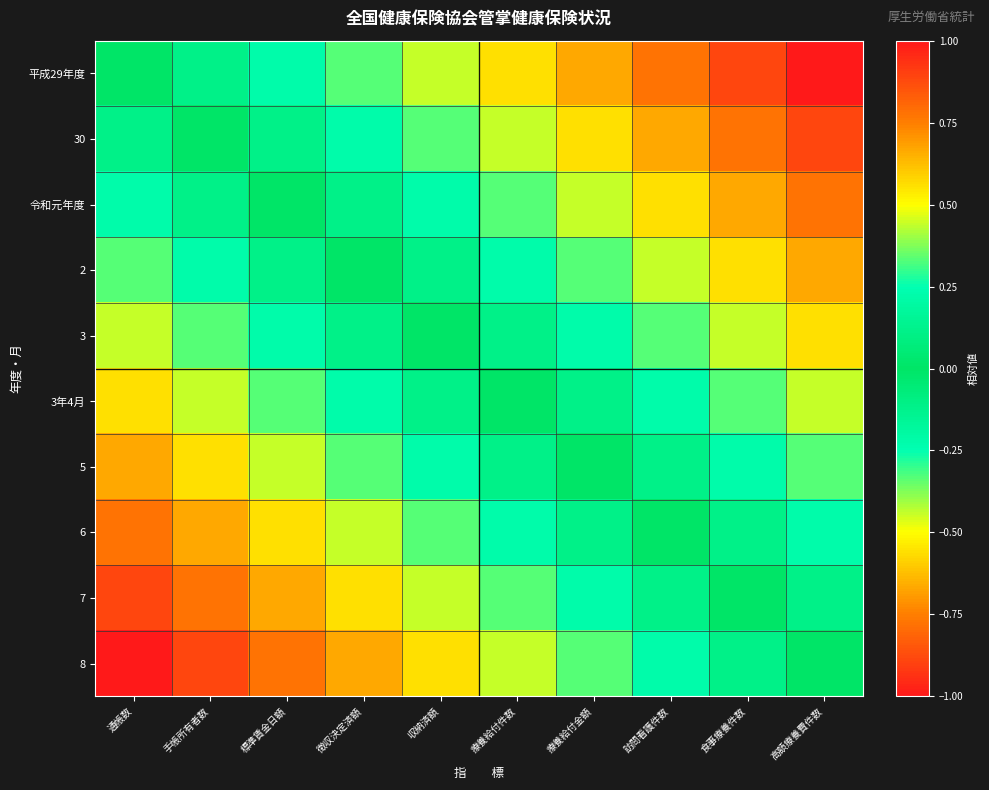

Reading left to right, what are all the values shown in this chart?

平成29年度: 通帳数=0.0	手帳所有者数=0.1	標準賃金日額=0.2	徴収決定済額=0.3	収納済額=0.4	療養給付件数=0.6	療養給付金額=0.7	訪問看護件数=0.8	食事療養件数=0.9	高額療養費件数=1.0
30: 通帳数=-0.1	手帳所有者数=0.0	標準賃金日額=0.1	徴収決定済額=0.2	収納済額=0.3	療養給付件数=0.4	療養給付金額=0.6	訪問看護件数=0.7	食事療養件数=0.8	高額療養費件数=0.9
令和元年度: 通帳数=-0.2	手帳所有者数=-0.1	標準賃金日額=0.0	徴収決定済額=0.1	収納済額=0.2	療養給付件数=0.3	療養給付金額=0.4	訪問看護件数=0.6	食事療養件数=0.7	高額療養費件数=0.8
2: 通帳数=-0.3	手帳所有者数=-0.2	標準賃金日額=-0.1	徴収決定済額=0.0	収納済額=0.1	療養給付件数=0.2	療養給付金額=0.3	訪問看護件数=0.4	食事療養件数=0.6	高額療養費件数=0.7
3: 通帳数=-0.4	手帳所有者数=-0.3	標準賃金日額=-0.2	徴収決定済額=-0.1	収納済額=0.0	療養給付件数=0.1	療養給付金額=0.2	訪問看護件数=0.3	食事療養件数=0.4	高額療養費件数=0.6
3年4月: 通帳数=-0.6	手帳所有者数=-0.4	標準賃金日額=-0.3	徴収決定済額=-0.2	収納済額=-0.1	療養給付件数=0.0	療養給付金額=0.1	訪問看護件数=0.2	食事療養件数=0.3	高額療養費件数=0.4
5: 通帳数=-0.7	手帳所有者数=-0.6	標準賃金日額=-0.4	徴収決定済額=-0.3	収納済額=-0.2	療養給付件数=-0.1	療養給付金額=0.0	訪問看護件数=0.1	食事療養件数=0.2	高額療養費件数=0.3
6: 通帳数=-0.8	手帳所有者数=-0.7	標準賃金日額=-0.6	徴収決定済額=-0.4	収納済額=-0.3	療養給付件数=-0.2	療養給付金額=-0.1	訪問看護件数=0.0	食事療養件数=0.1	高額療養費件数=0.2
7: 通帳数=-0.9	手帳所有者数=-0.8	標準賃金日額=-0.7	徴収決定済額=-0.6	収納済額=-0.4	療養給付件数=-0.3	療養給付金額=-0.2	訪問看護件数=-0.1	食事療養件数=0.0	高額療養費件数=0.1
8: 通帳数=-1.0	手帳所有者数=-0.9	標準賃金日額=-0.8	徴収決定済額=-0.7	収納済額=-0.6	療養給付件数=-0.4	療養給付金額=-0.3	訪問看護件数=-0.2	食事療養件数=-0.1	高額療養費件数=0.0